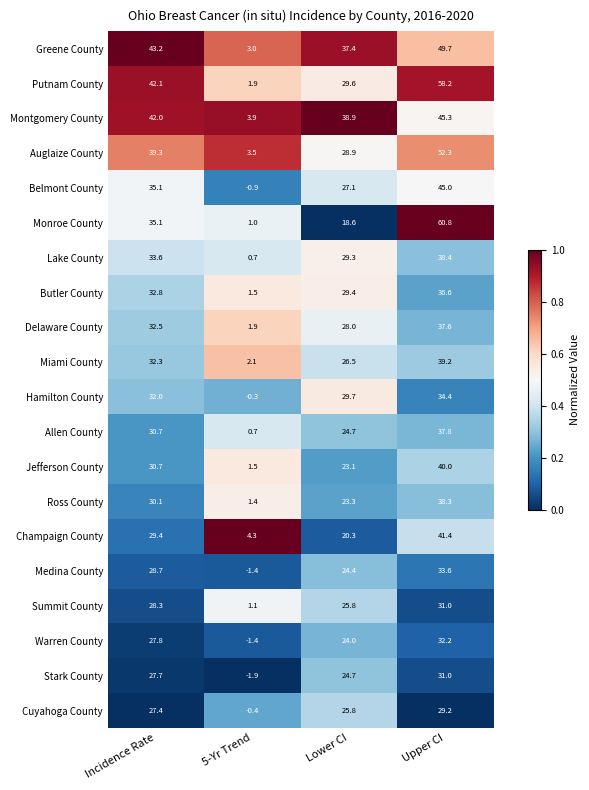

What is the average value of the Summit County series?

21.6